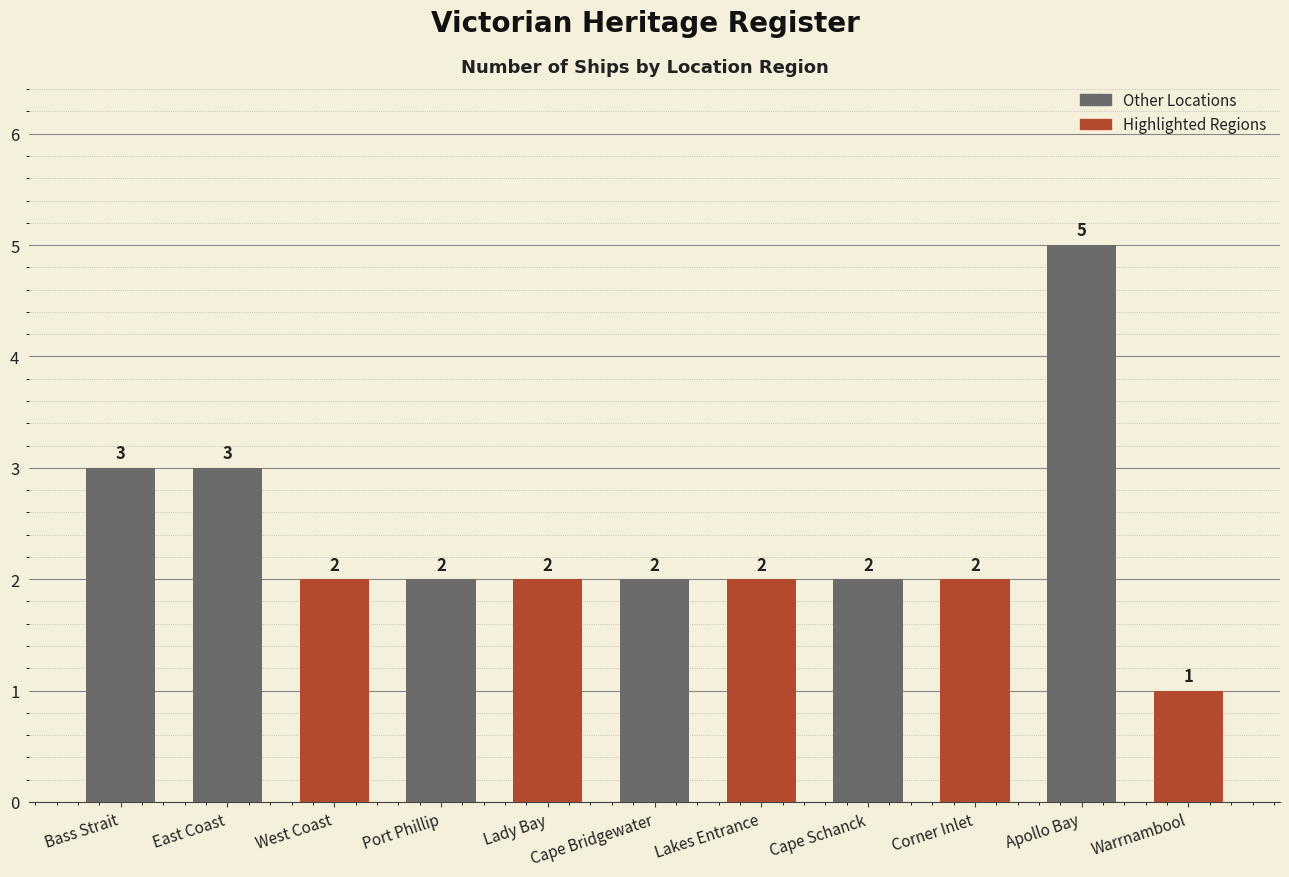

True or false: the data shows 2 at Lady Bay.

True